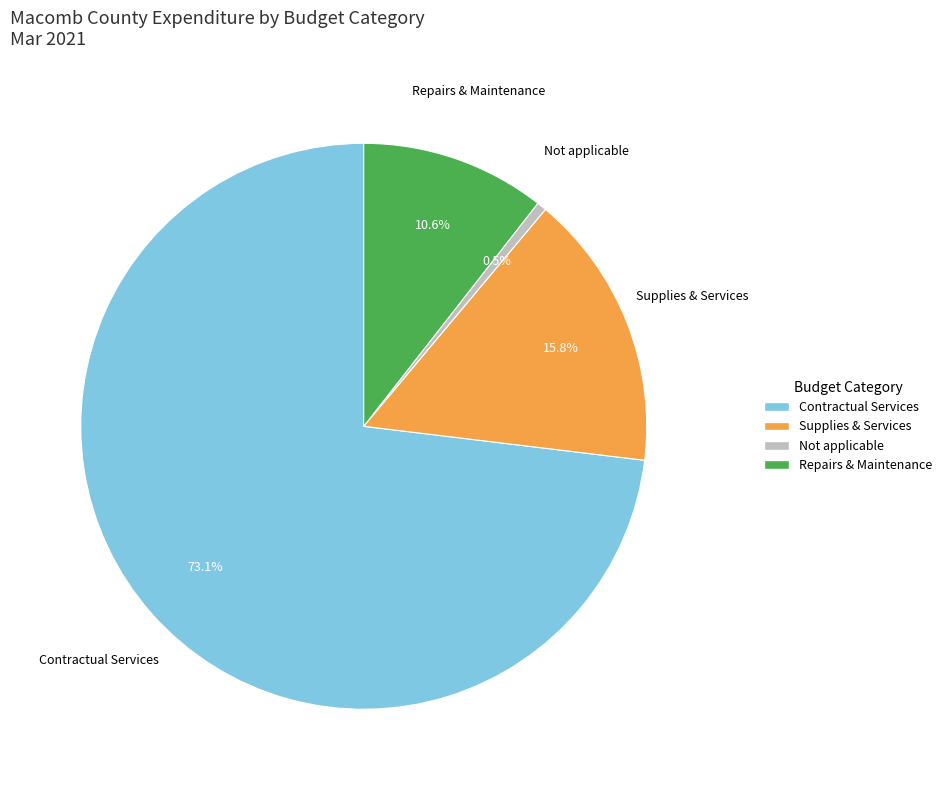

What percentage is NOT represented by Repairs & Maintenance?

89.4%